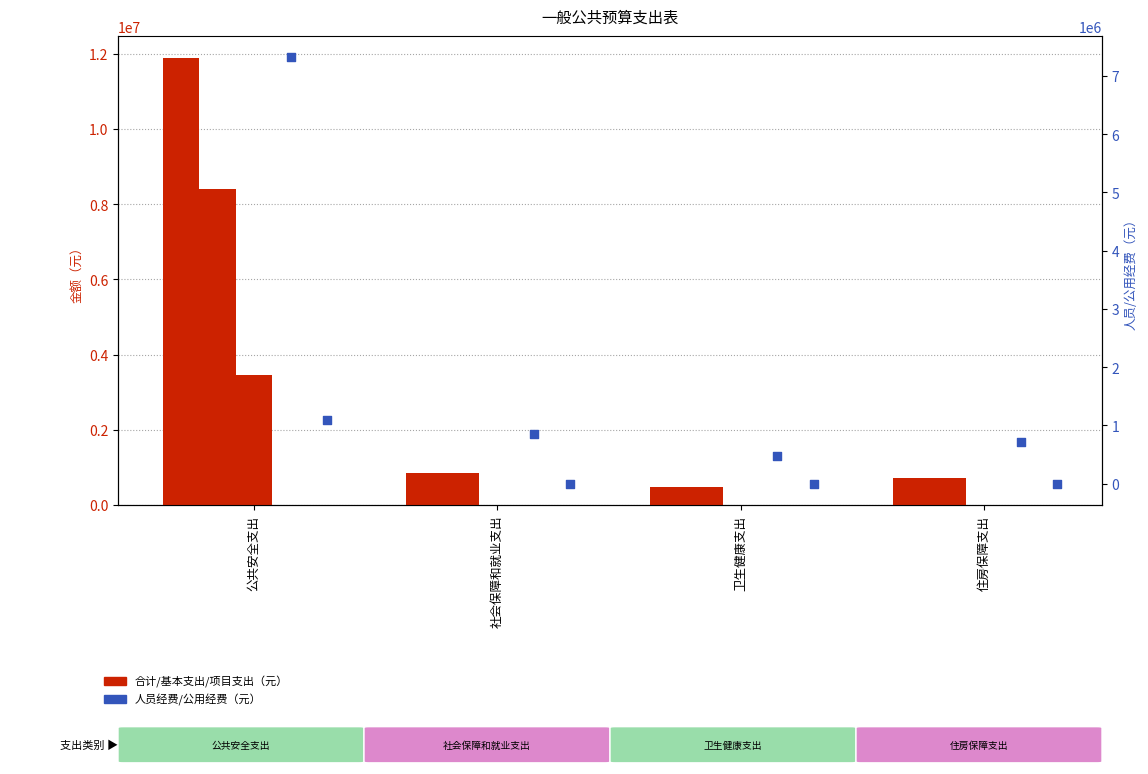

Is the value of 项目支出 at 社会保障和就业支出 greater than the value of 公用经费 at 住房保障支出?

No